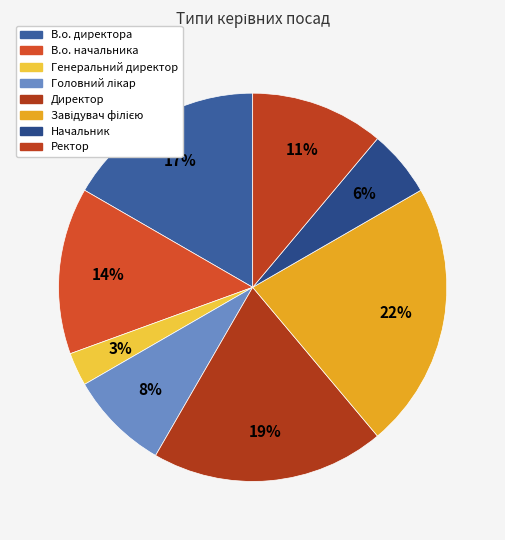

The Генеральний директор slice represents 3% of the pie. True or false?

True